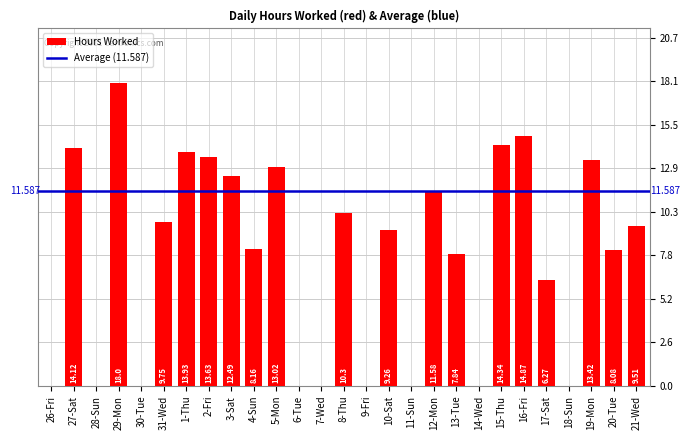

Are the bars horizontal?

No